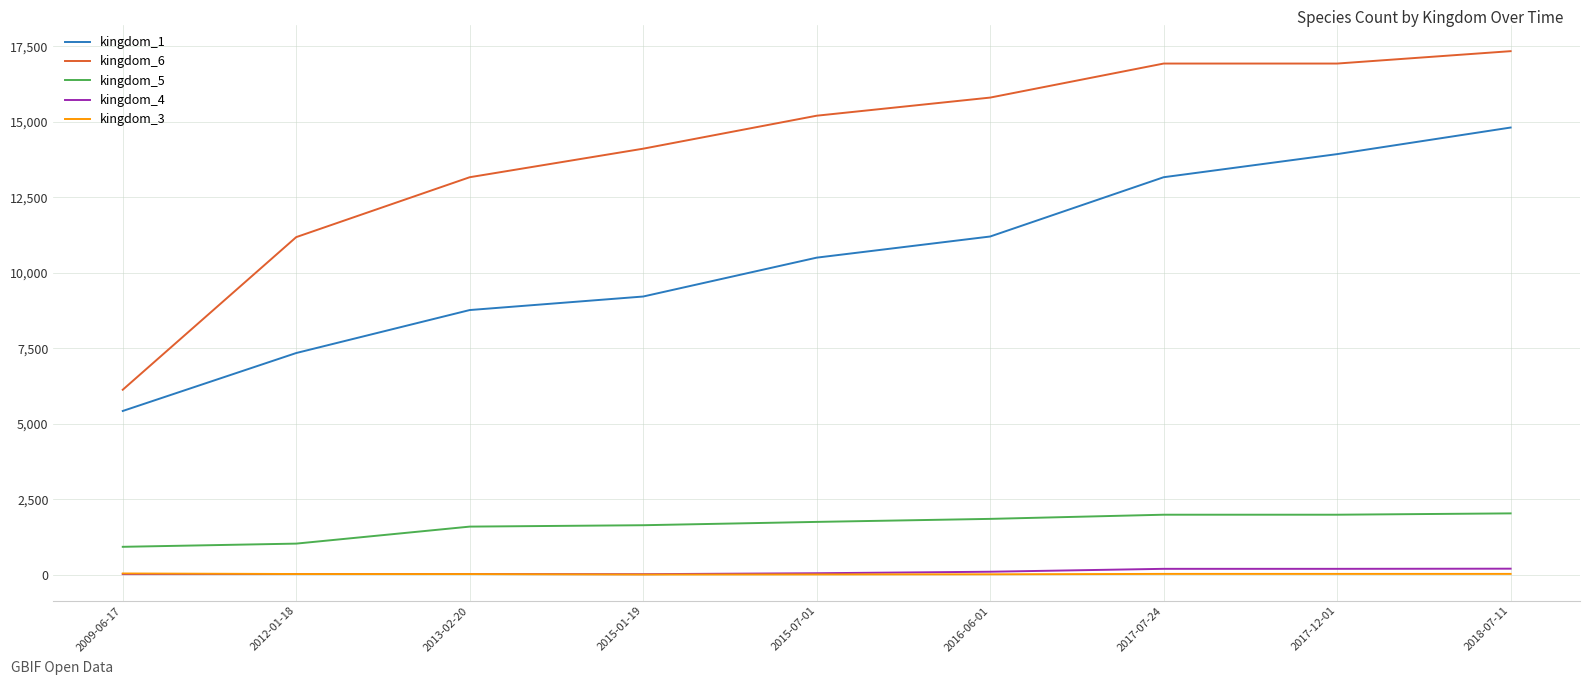

At which label does kingdom_6 reach its peak?

2018-07-11